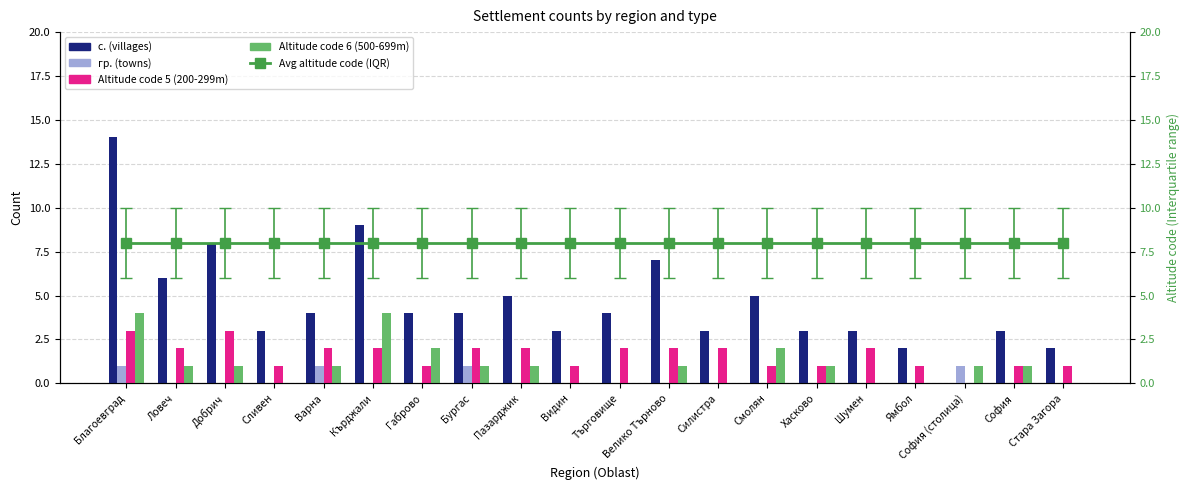

Reading right to left, extract all data points from this chart.

с. (villages): 2	3	0	2	3	3	5	3	7	4	3	5	4	4	9	4	3	8	6	14
гр. (towns): 0	0	1	0	0	0	0	0	0	0	0	0	1	0	0	1	0	0	0	1
Altitude code 5 (200-299m): 1	1	0	1	2	1	1	2	2	2	1	2	2	1	2	2	1	3	2	3
Altitude code 6 (500-699m): 0	1	1	0	0	1	2	0	1	0	0	1	1	2	4	1	0	1	1	4
Avg altitude code (IQR): 8	8	8	8	8	8	8	8	8	8	8	8	8	8	8	8	8	8	8	8